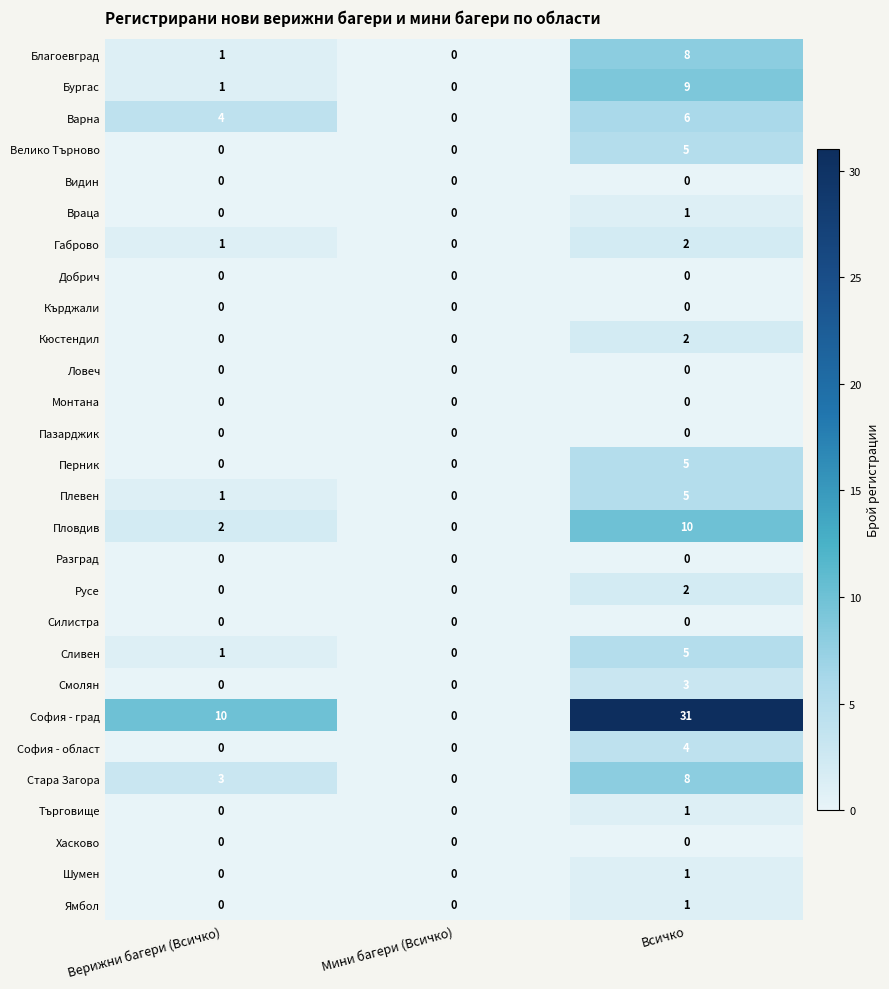

At which category is the sum across all series the highest?

Всичко